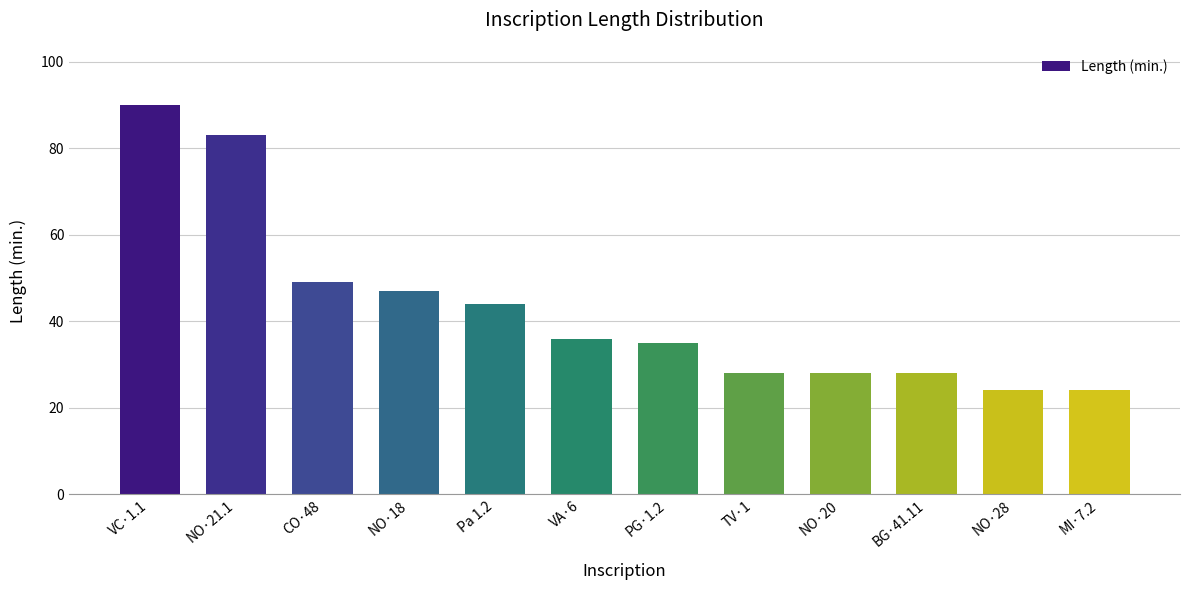

What is the difference between the maximum and second lowest values?

66